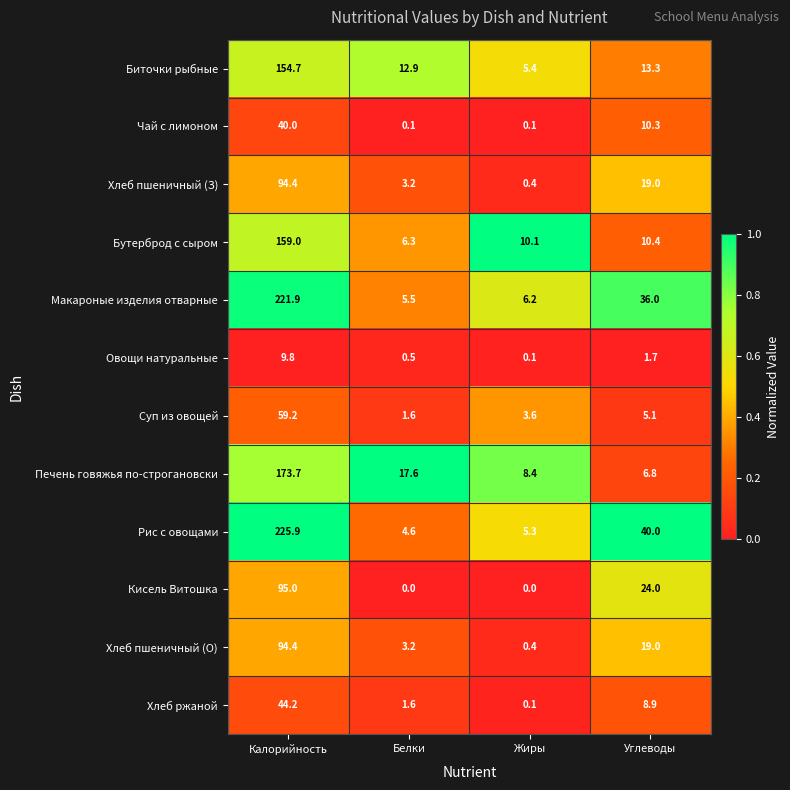

Rank the categories by Биточки рыбные value from highest to lowest.

Калорийность, Углеводы, Белки, Жиры